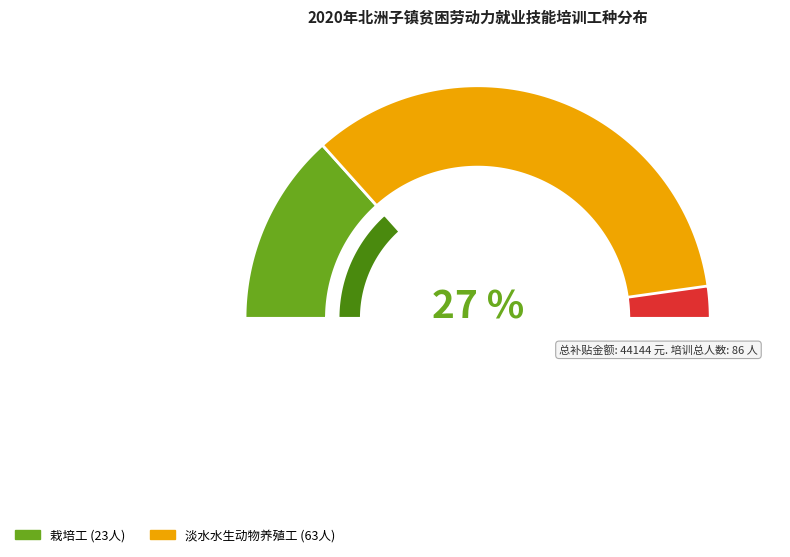

Is it true that 淡水水生动物养殖工 is 86% of the pie?

False